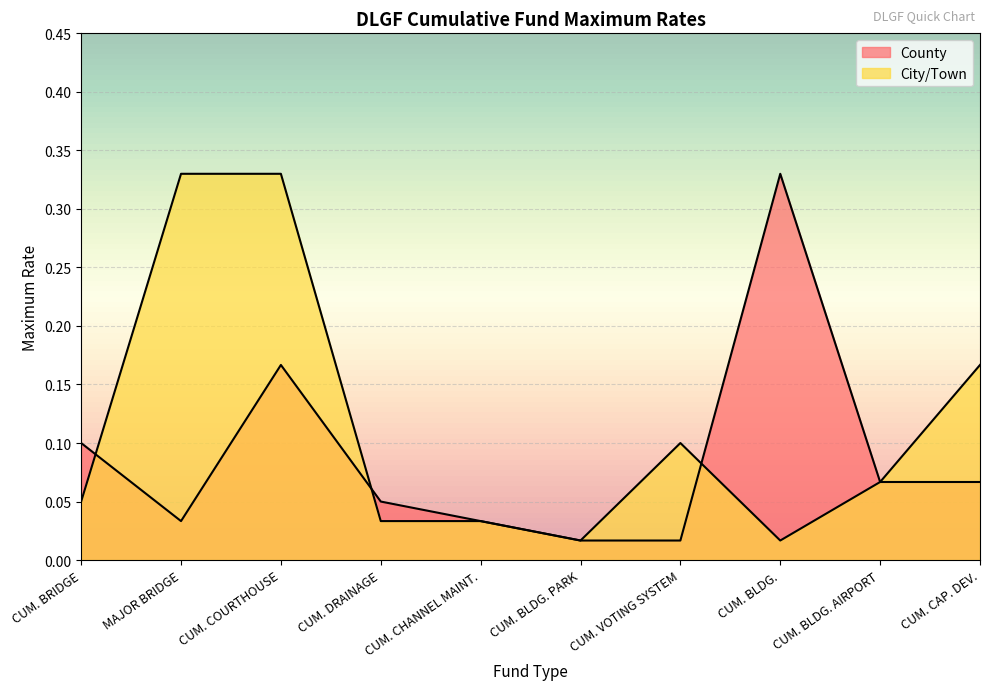

True or false: City/Town and County cross at least once.

True